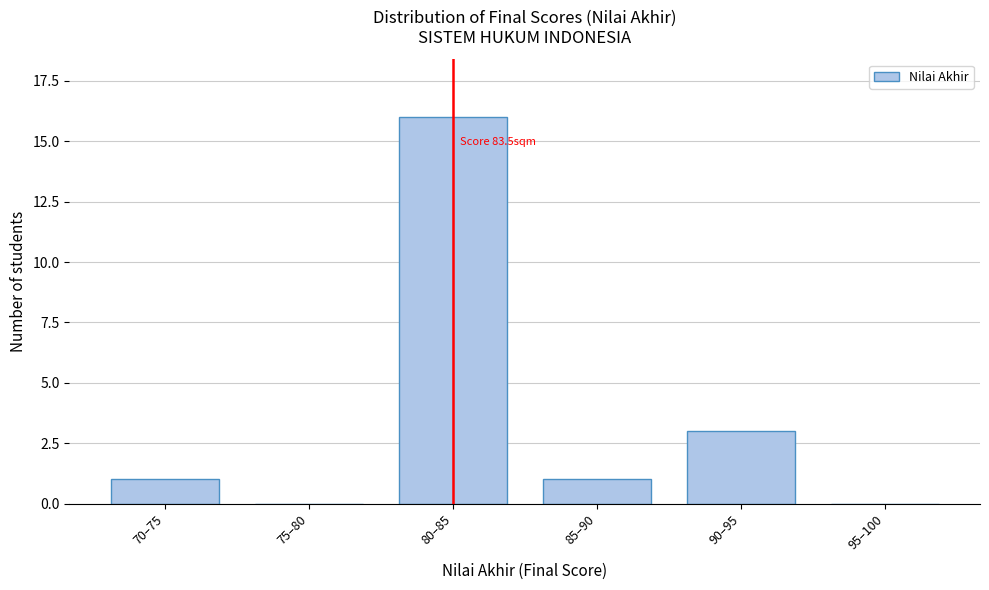

Reading left to right, list all the values displayed in this chart.

70–75=1	75–80=0	80–85=16	85–90=1	90–95=3	95–100=0